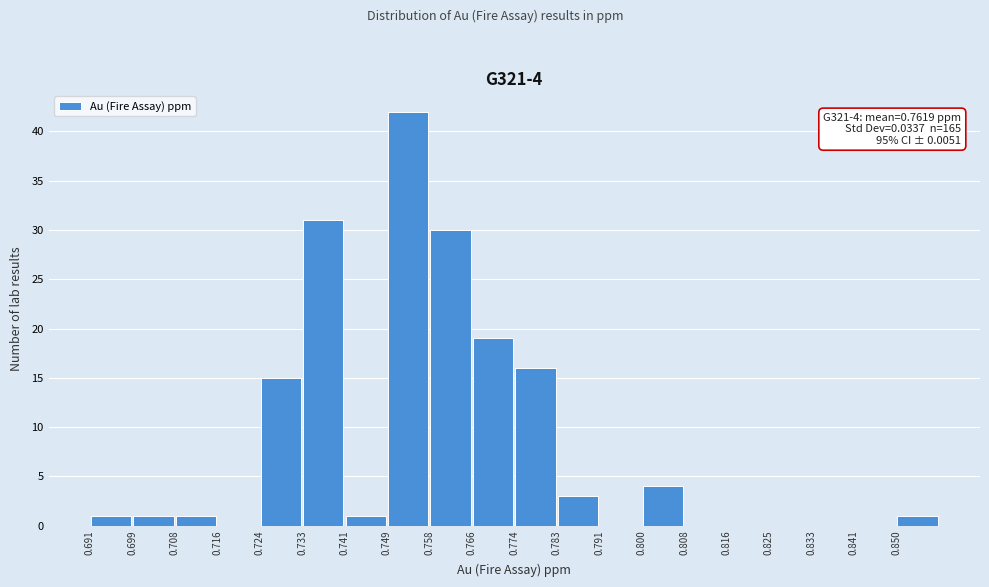

Over which range of the x-axis is the bar tallest?

0.749 to 0.758